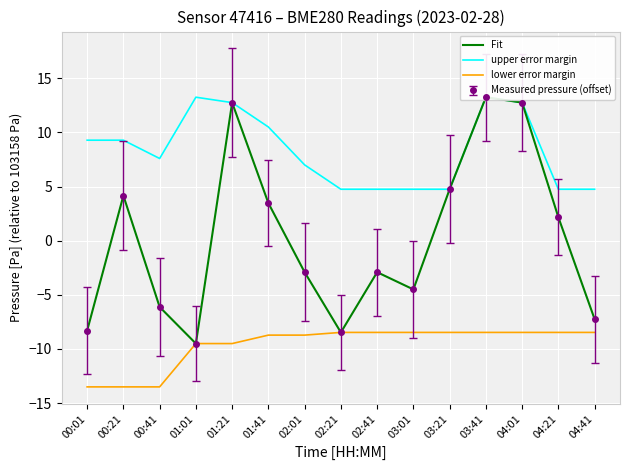

What is the difference between the maximum and second lowest values in the Fit series?

21.7